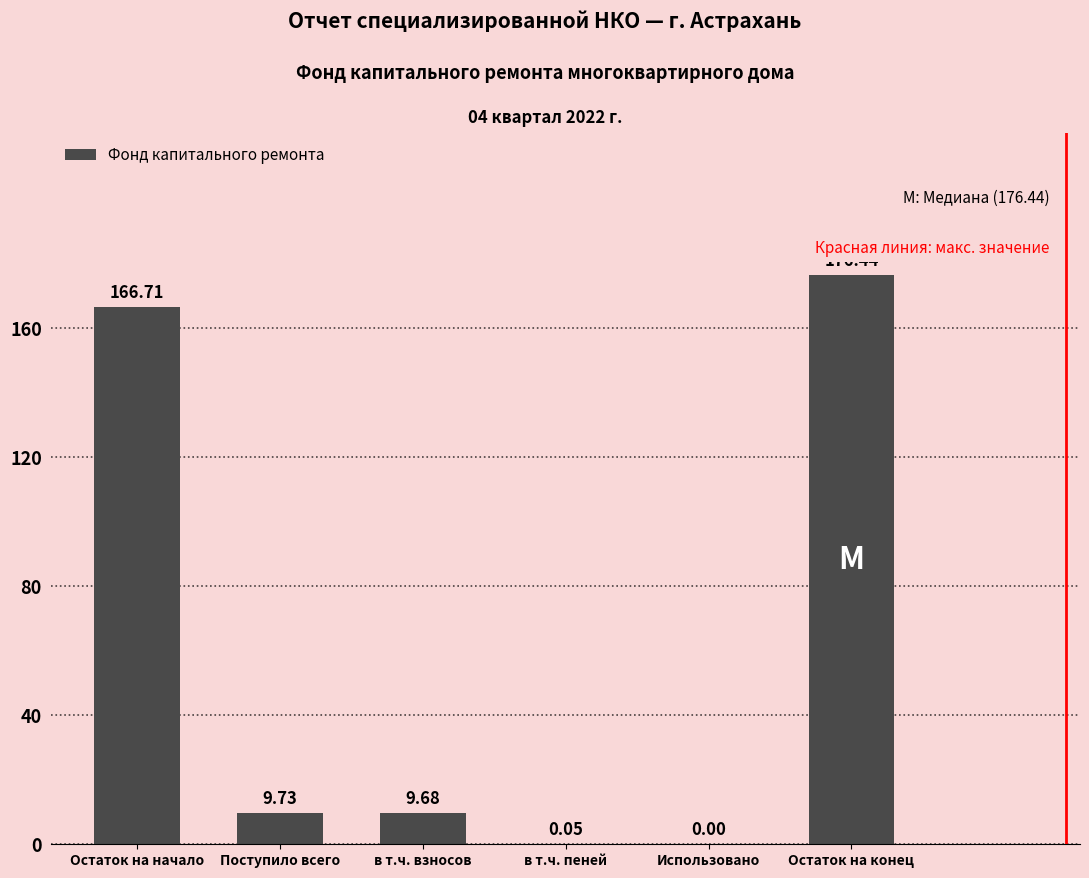

What is the maximum value shown in the chart?

176.4